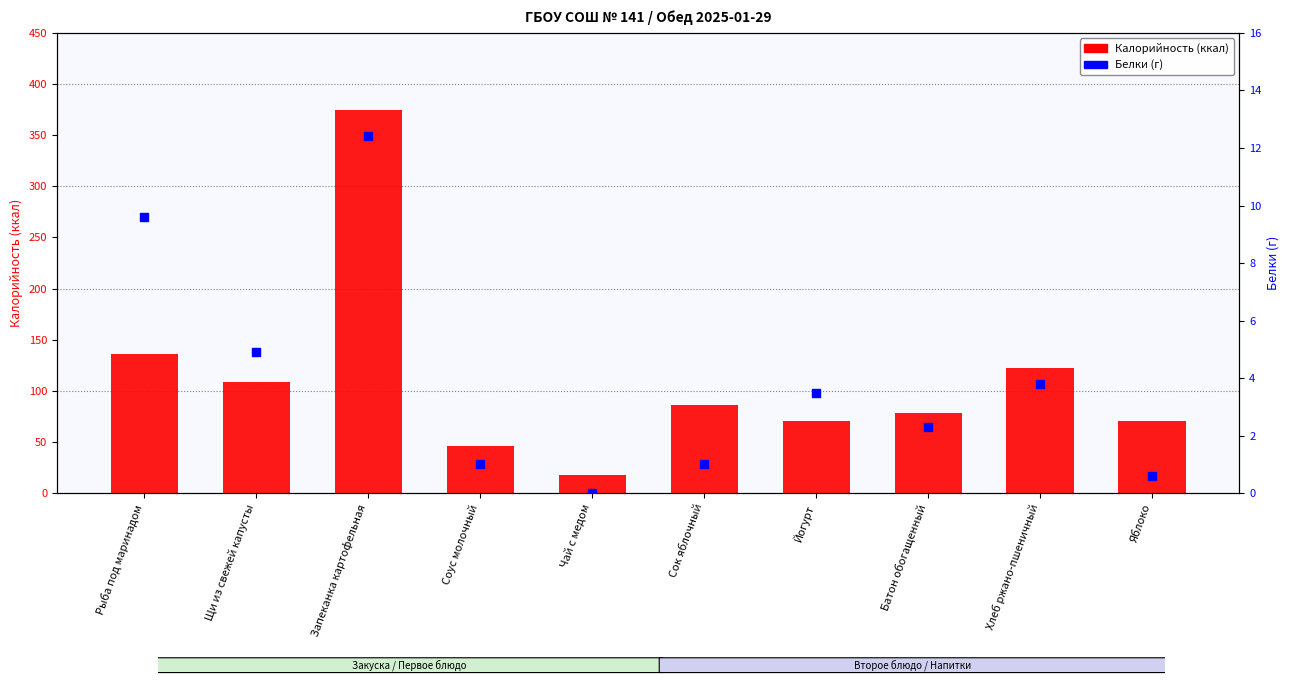

Which series contains the highest Y value?

Калорийность